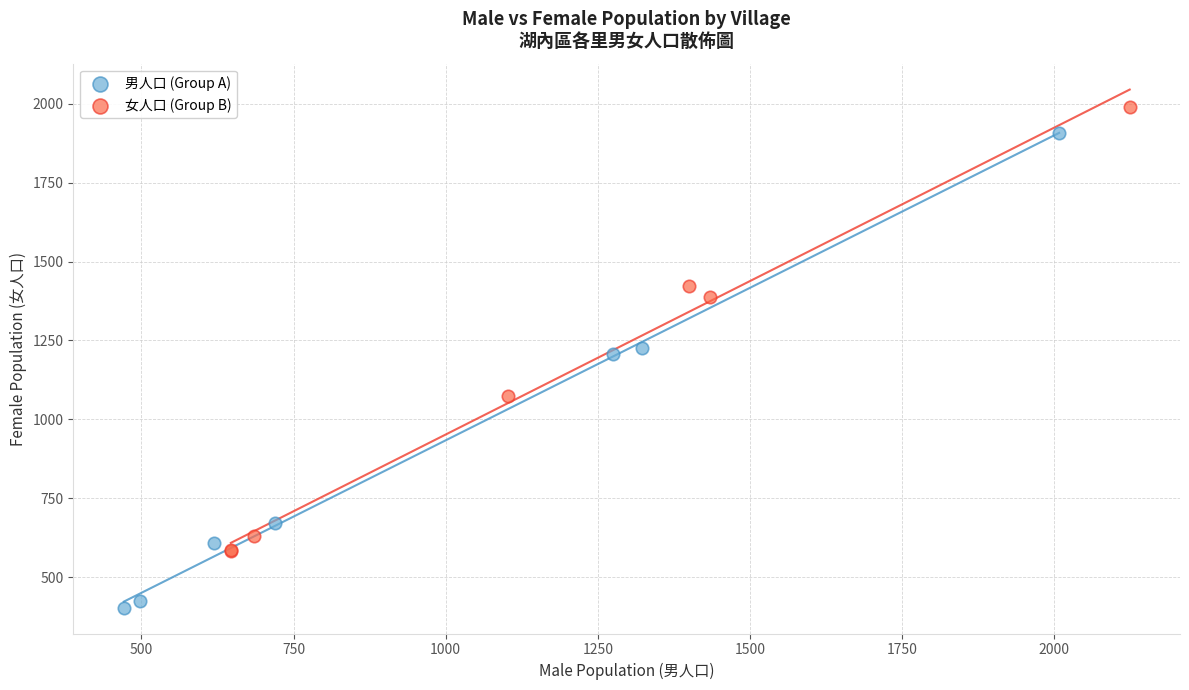

Which series reaches the maximum Y coordinate?

女人口 (Group B)